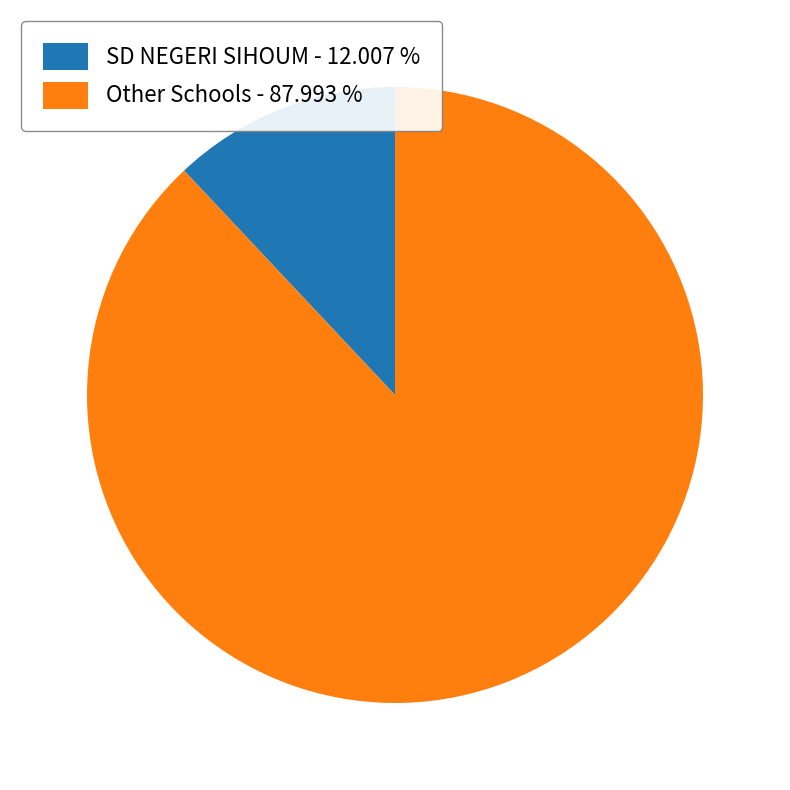

Rank the categories by value from highest to lowest.

Other Schools - 87.993 %, SD NEGERI SIHOUM - 12.007 %